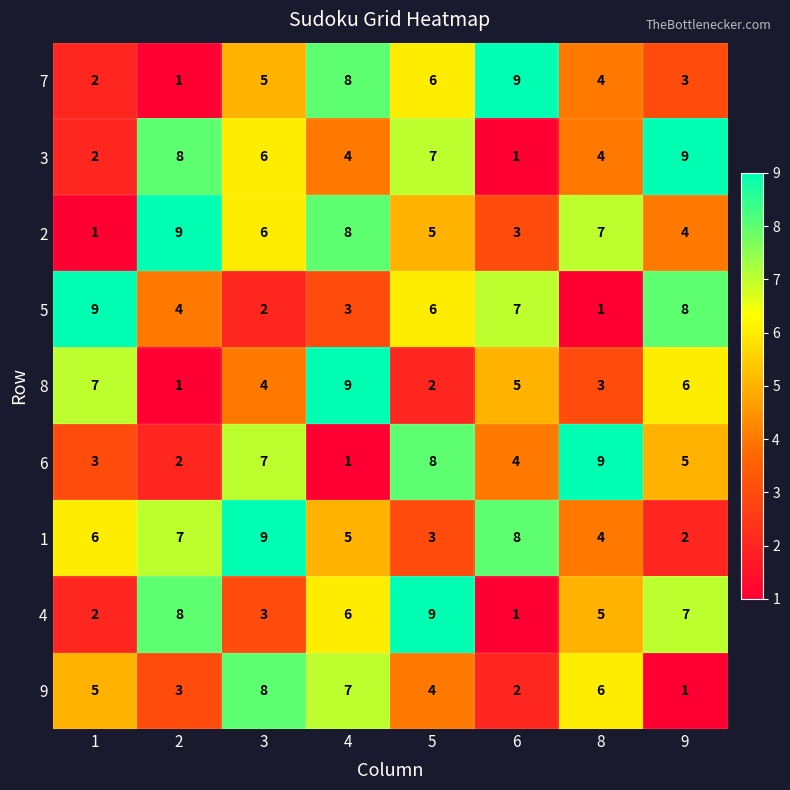

What is the maximum value shown in the chart?

9